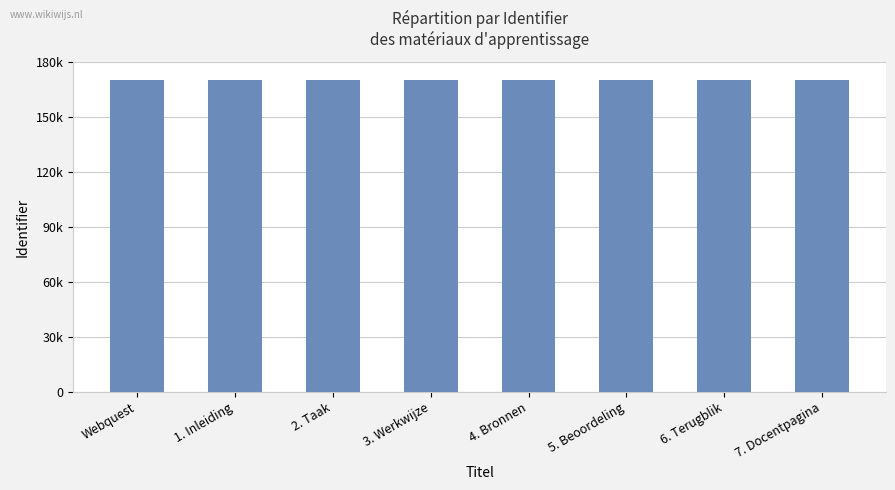

List the labels in order of value, smallest first.

Webquest, 1. Inleiding, 2. Taak, 3. Werkwijze, 4. Bronnen, 5. Beoordeling, 6. Terugblik, 7. Docentpagina